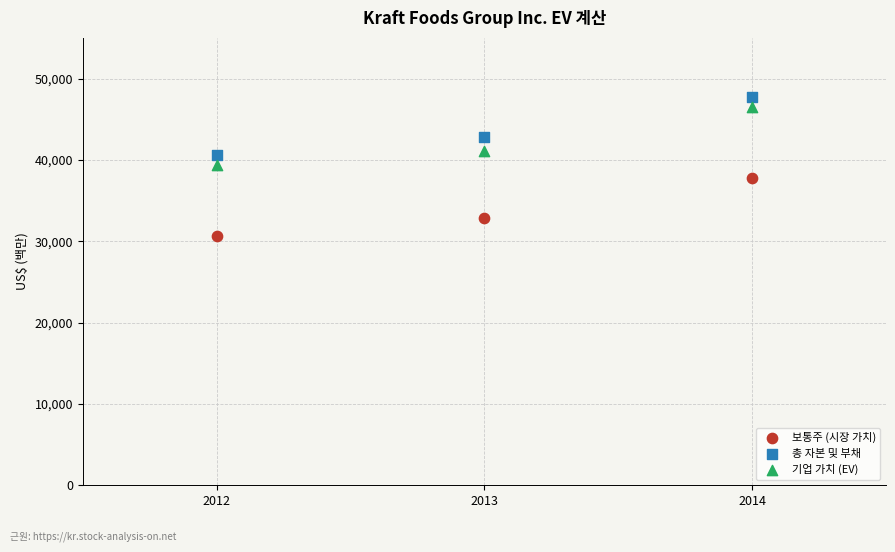

Which series reaches the maximum Y coordinate?

총 자본 및 부채